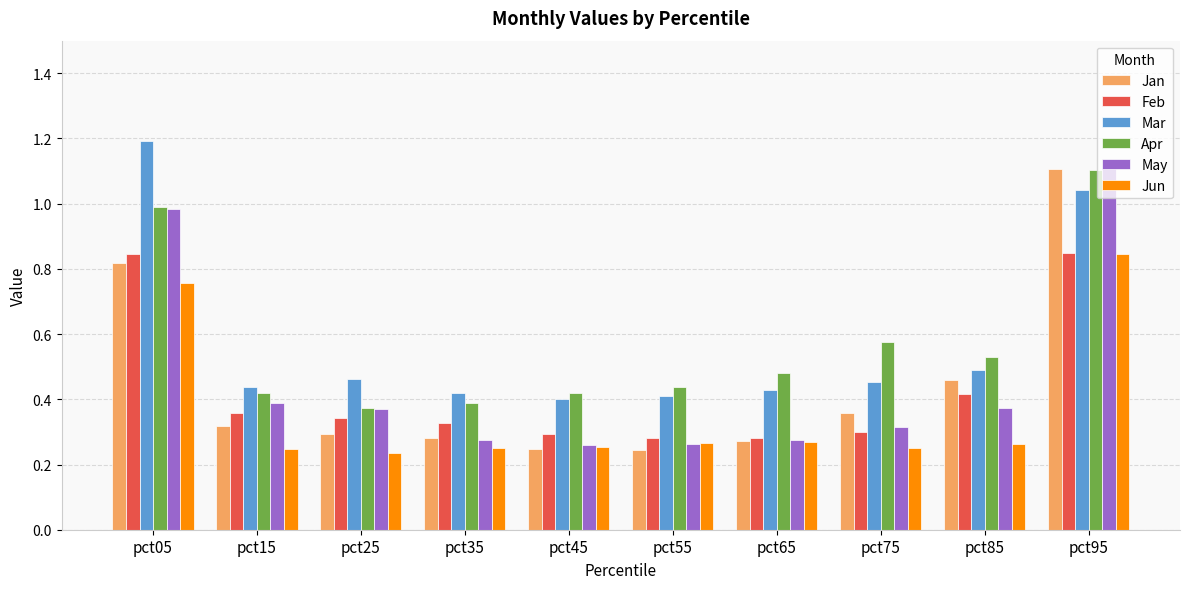

What is the sum of all Mar values?

5.7